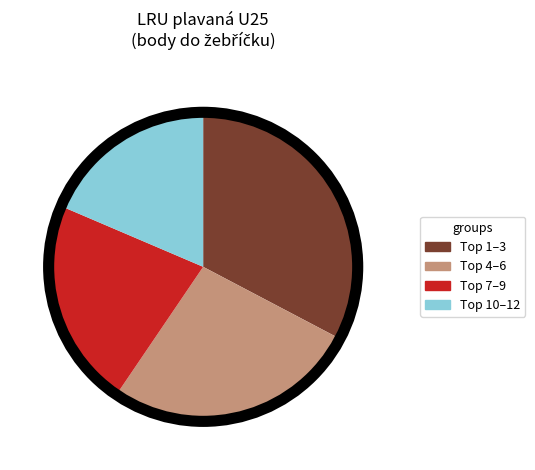

Rank the categories by value from highest to lowest.

Top 1–3, Top 4–6, Top 7–9, Top 10–12